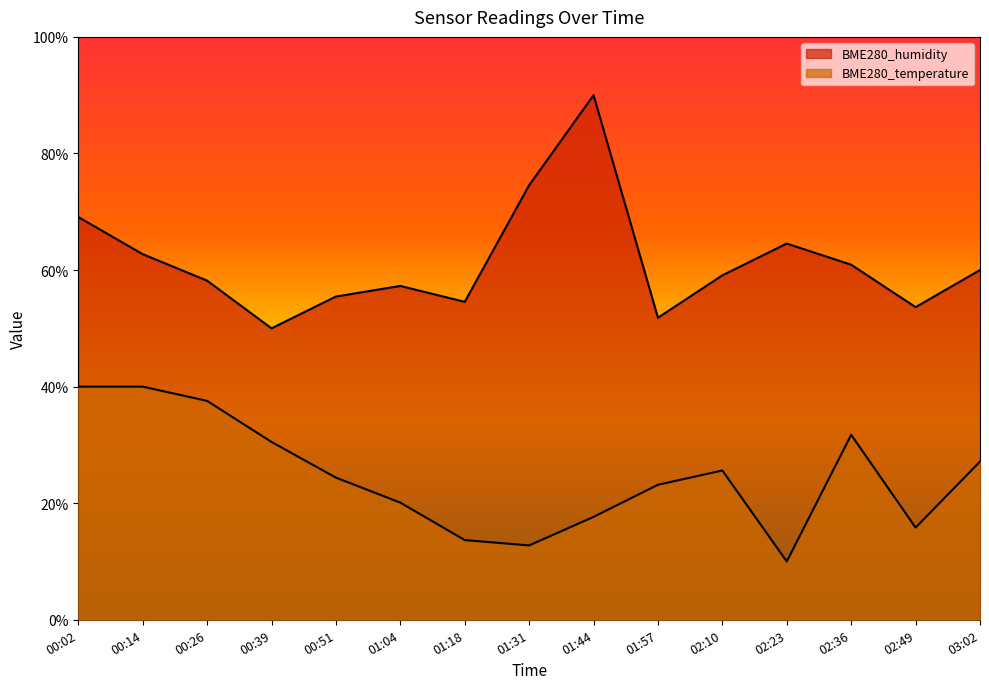

What is the approximate value of BME280_humidity at 01:18?

54.5